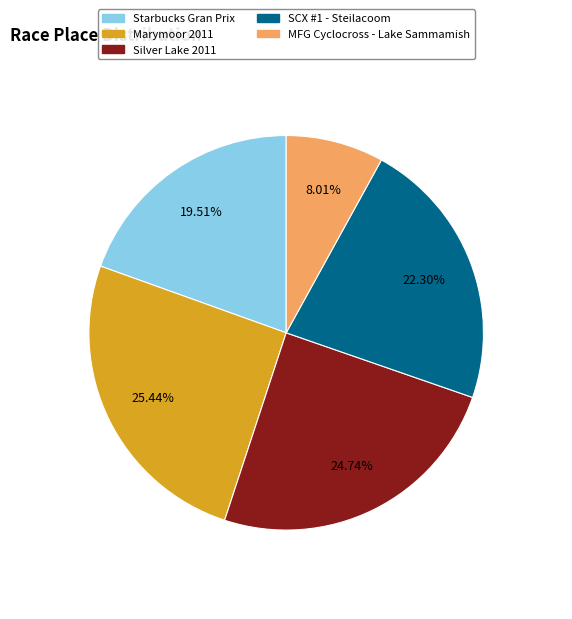

To the nearest percent, what is the difference between the largest and smallest slice percentages?

17%